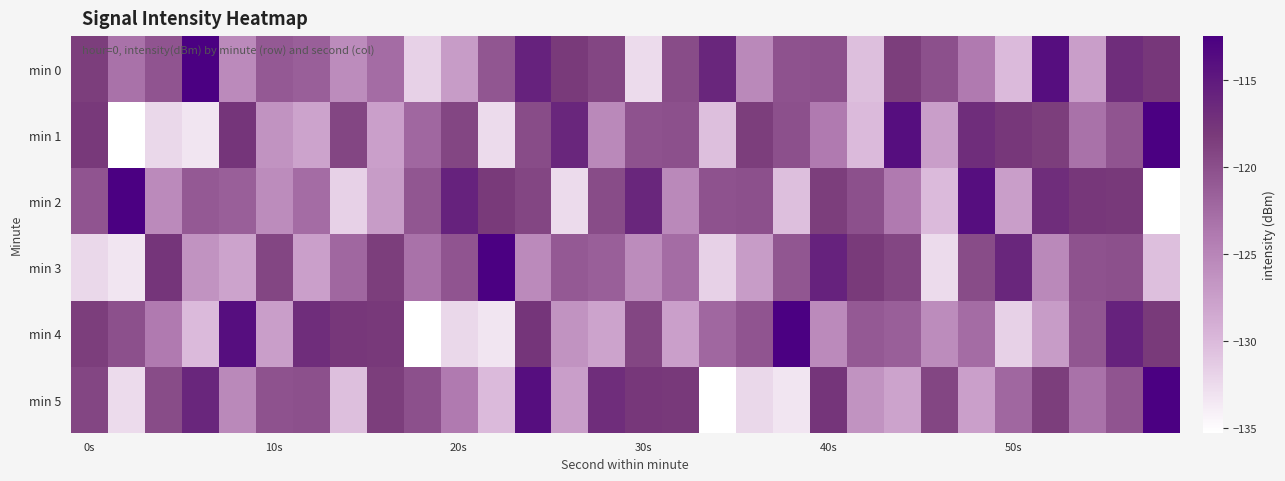

List the series in order of their peak value, highest first.

min 0, min 1, min 2, min 3, min 4, min 5